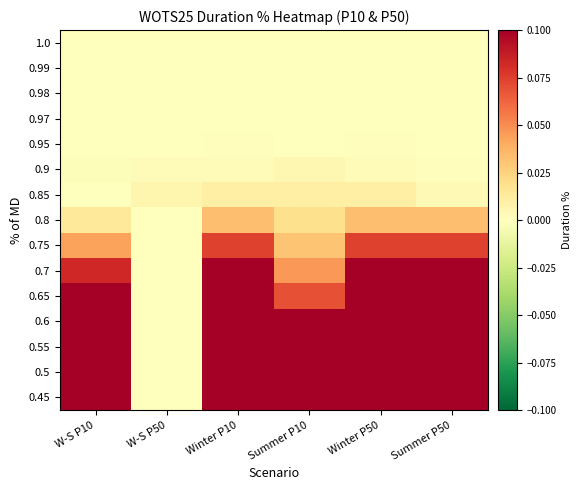

Between Winter P50 and W-S P50, which is larger?

Winter P50